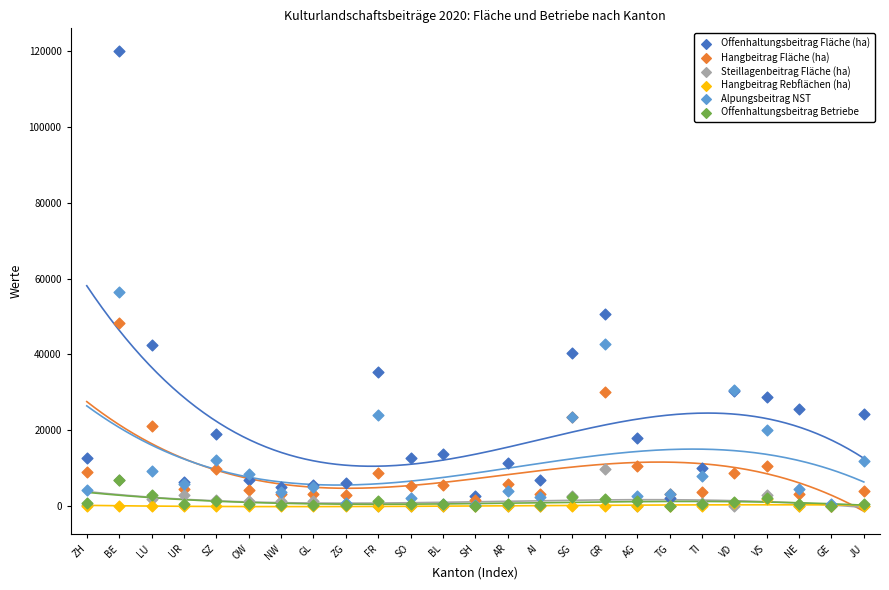

Across all series, what Y value is closest to 59943?

56528.7